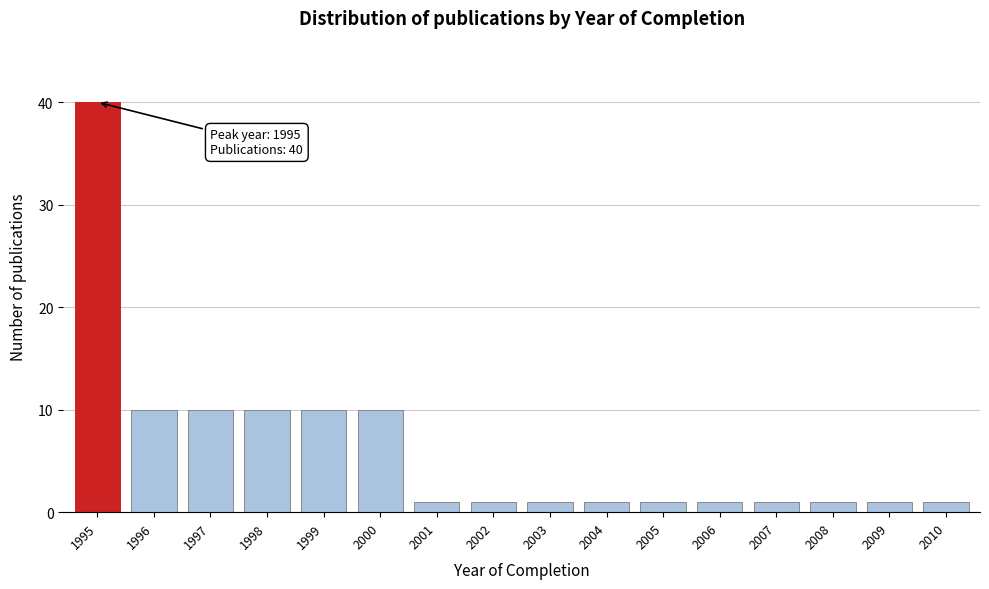

Reading left to right, transcribe all the data shown in this chart.

40	10	10	10	10	10	1	1	1	1	1	1	1	1	1	1